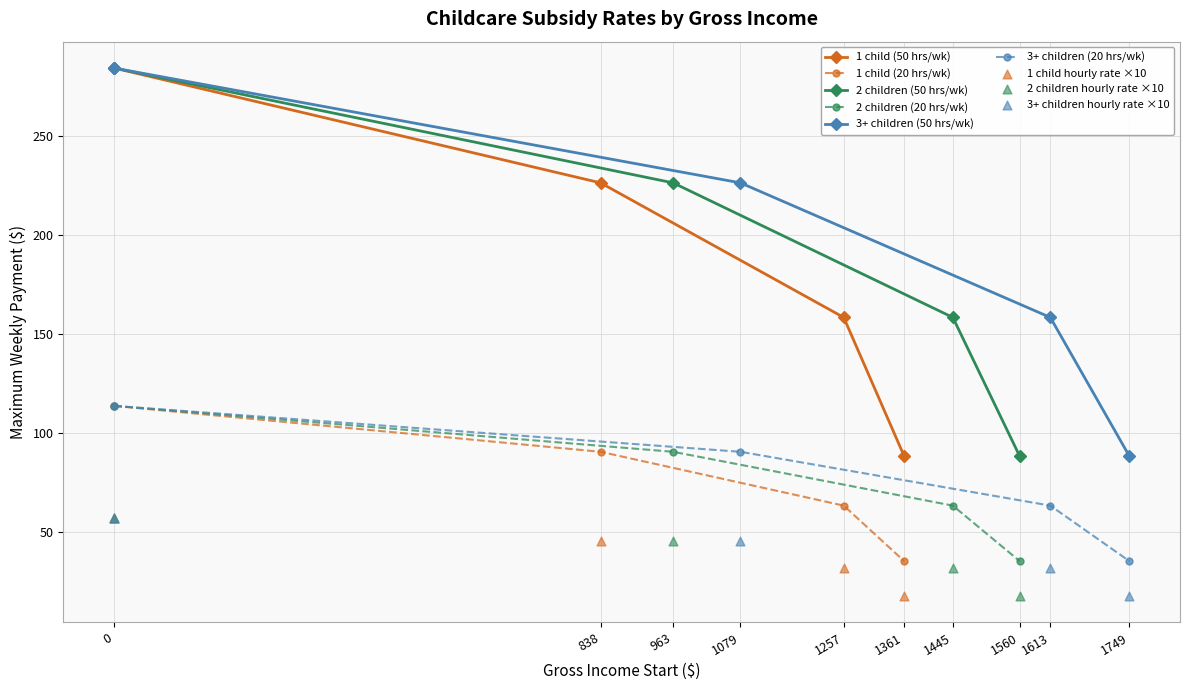

Is the value of 1 child (20 hrs/wk) at 0 greater than the value of 1 child (50 hrs/wk) at 0?

No